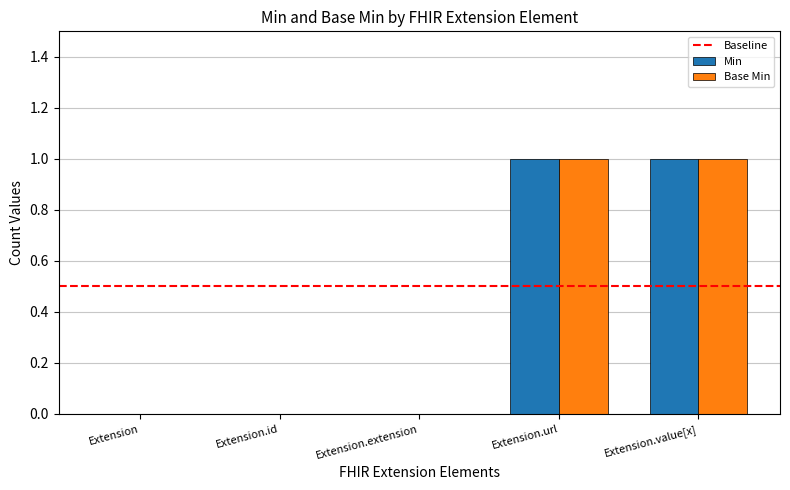

Is it true that Base Min equals 1 at Extension.value[x]?

True